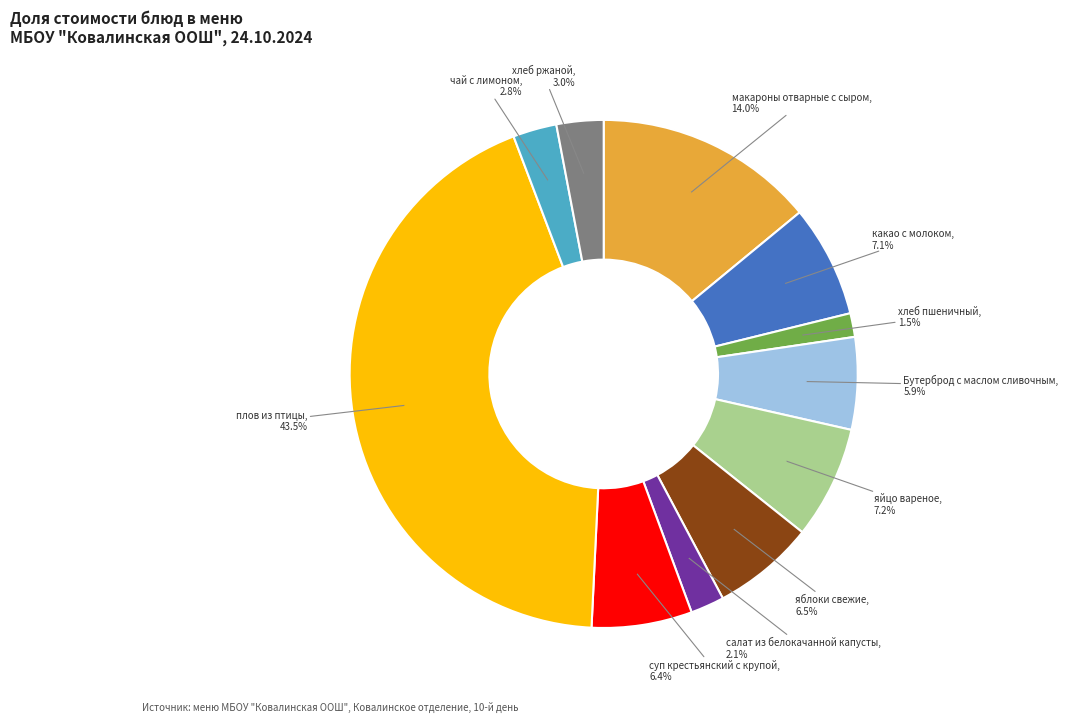

Is there any slice that represents more than half of the pie?

No